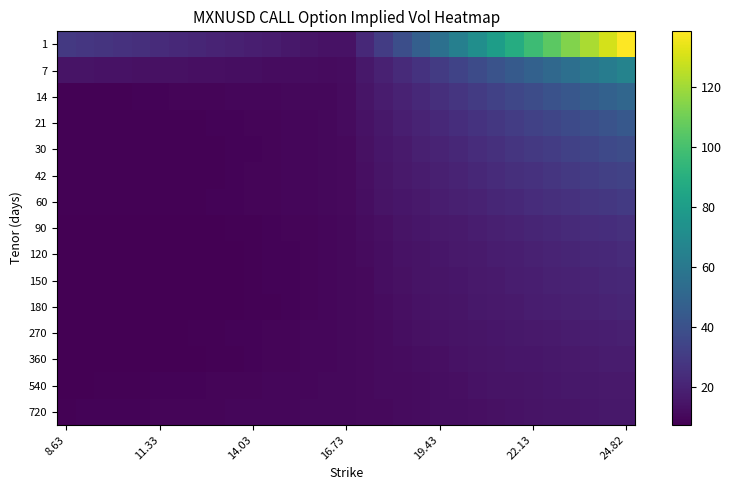

Reading left to right, transcribe all the data shown in this chart.

1: 29.3	28.2	27.1	26.0	24.9	23.9	22.8	21.7	20.6	19.5	18.4	17.3	16.2	15.1	14.0	13.8	22.5	30.8	39.0	47.3	55.6	63.9	72.2	80.5	88.8	97.0	105.3	113.6	121.9	130.2	138.4
7: 14.5	14.3	14.1	13.9	13.7	13.4	13.2	13.0	12.8	12.6	12.3	12.1	11.9	11.7	11.5	12.1	16.2	19.8	23.3	26.9	30.5	34.1	37.7	41.2	44.8	48.4	52.0	55.6	59.2	62.8	66.3
14: 8.5	8.5	8.5	8.6	8.7	8.9	9.1	9.3	9.5	9.7	9.8	10.0	10.2	10.4	10.6	11.4	14.7	17.3	19.9	22.4	25.0	27.6	30.1	32.7	35.2	37.8	40.4	42.9	45.5	48.0	50.6
21: 8.3	8.3	8.3	8.3	8.3	8.3	8.3	8.4	8.7	9.0	9.2	9.5	9.8	10.0	10.3	11.2	14.0	16.2	18.3	20.4	22.5	24.6	26.6	28.7	30.8	32.9	35.0	37.1	39.2	41.3	43.3
30: 8.1	8.1	8.1	8.1	8.1	8.1	8.1	8.2	8.4	8.7	9.0	9.3	9.6	9.9	10.2	11.1	13.4	15.4	17.1	18.9	20.6	22.4	24.1	25.8	27.6	29.3	31.0	32.8	34.5	36.2	38.0
42: 8.1	8.1	8.1	8.1	8.1	8.1	8.1	8.2	8.5	8.8	9.1	9.3	9.6	9.9	10.2	11.0	12.9	14.8	16.3	17.7	19.2	20.6	22.1	23.5	24.9	26.4	27.8	29.3	30.7	32.1	33.6
60: 8.1	8.1	8.1	8.1	8.1	8.1	8.2	8.4	8.7	8.9	9.2	9.4	9.7	9.9	10.2	10.9	12.4	14.2	15.5	16.7	17.9	19.1	20.3	21.5	22.7	23.9	25.1	26.3	27.5	28.7	29.9
90: 7.7	7.7	7.7	7.7	7.7	7.7	7.7	7.7	7.9	8.2	8.5	8.8	9.2	9.5	9.8	10.5	11.7	13.1	14.4	15.3	16.3	17.2	18.2	19.1	20.1	21.1	22.0	22.9	23.9	24.9	25.8
120: 7.6	7.6	7.6	7.6	7.6	7.6	7.6	7.6	7.6	7.9	8.3	8.6	9.0	9.4	9.7	10.3	11.3	12.5	13.7	14.7	15.5	16.3	17.1	17.9	18.7	19.6	20.4	21.2	22.0	22.8	23.6
150: 7.6	7.6	7.6	7.6	7.6	7.6	7.6	7.6	7.6	7.8	8.2	8.6	8.9	9.3	9.7	10.2	11.1	12.1	13.3	14.3	15.0	15.7	16.4	17.1	17.9	18.6	19.3	20.1	20.8	21.5	22.2
180: 7.5	7.5	7.5	7.5	7.5	7.5	7.5	7.5	7.5	7.8	8.2	8.5	8.9	9.3	9.7	10.2	10.9	11.8	12.8	13.8	14.6	15.2	15.8	16.5	17.1	17.8	18.4	19.1	19.7	20.4	21.0
270: 7.8	7.8	7.8	7.8	7.8	7.8	8.0	8.3	8.5	8.8	9.0	9.2	9.5	9.7	10.0	10.4	10.9	11.6	12.3	13.2	13.9	14.6	15.1	15.6	16.1	16.6	17.1	17.6	18.0	18.5	19.0
360: 7.7	7.7	7.7	7.7	7.7	7.7	7.8	8.0	8.3	8.6	8.8	9.1	9.3	9.6	9.9	10.2	10.7	11.2	11.8	12.5	13.2	13.8	14.3	14.8	15.2	15.6	16.0	16.4	16.9	17.3	17.7
540: 8.0	8.0	8.1	8.3	8.5	8.6	8.8	9.0	9.2	9.3	9.5	9.7	9.8	10.0	10.2	10.4	10.7	11.1	11.6	12.0	12.6	13.1	13.7	14.2	14.7	15.1	15.4	15.8	16.1	16.4	16.7
720: 8.5	8.6	8.7	8.9	9.0	9.1	9.3	9.4	9.5	9.7	9.8	9.9	10.0	10.2	10.3	10.5	10.7	11.0	11.3	11.7	12.1	12.6	13.1	13.5	14.0	14.4	14.8	15.2	15.5	15.8	16.1